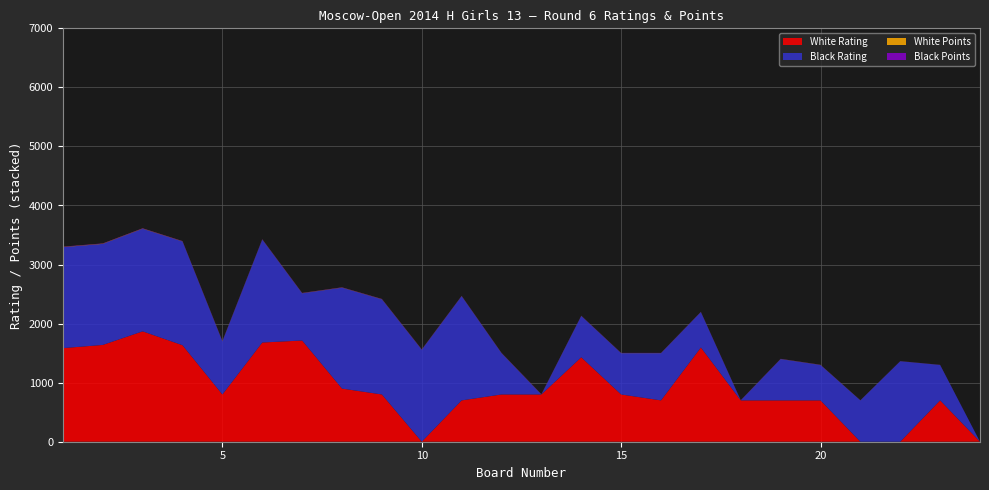

Reading right to left, what are all the values shown in this chart?

White Rating: 24=0.0	23=700.0	22=0.0	21=0.0	20=700.0	19=700.0	18=700.0	17=1596.0	16=700.0	15=800.0	14=1430.0	13=800.0	12=800.0	11=700.0	10=0.0	9=800.0	8=900.0	7=1714.0	6=1680.0	5=800.0	4=1634.0	3=1869.0	2=1639.0	1=1585.0
Black Rating: 24=0.0	23=600.0	22=1363.0	21=700.0	20=600.0	19=700.0	18=0.0	17=600.0	16=800.0	15=700.0	14=700.0	13=0.0	12=700.0	11=1765.0	10=1558.0	9=1612.0	8=1709.0	7=800.0	6=1743.0	5=900.0	4=1757.0	3=1738.0	2=1711.0	1=1710.0
White Points: 24=0.5	23=1.0	22=1.0	21=1.5	20=2.0	19=2.0	18=2.0	17=2.0	16=2.0	15=2.0	14=2.0	13=2.5	12=2.5	11=2.5	10=3.0	9=3.0	8=3.0	7=3.0	6=3.0	5=3.5	4=3.5	3=4.0	2=4.5	1=4.0
Black Points: 24=0.0	23=1.0	22=1.0	21=1.0	20=1.5	19=2.0	18=2.0	17=2.0	16=2.0	15=2.0	14=2.0	13=2.5	12=2.5	11=2.5	10=3.0	9=3.0	8=3.0	7=3.0	6=3.5	5=3.5	4=3.5	3=4.0	2=4.0	1=4.5